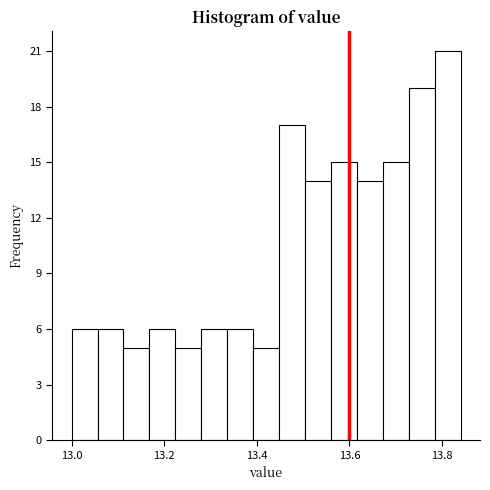

Read against the x-axis, roughly where is the centre of the tallest bar?

13.82